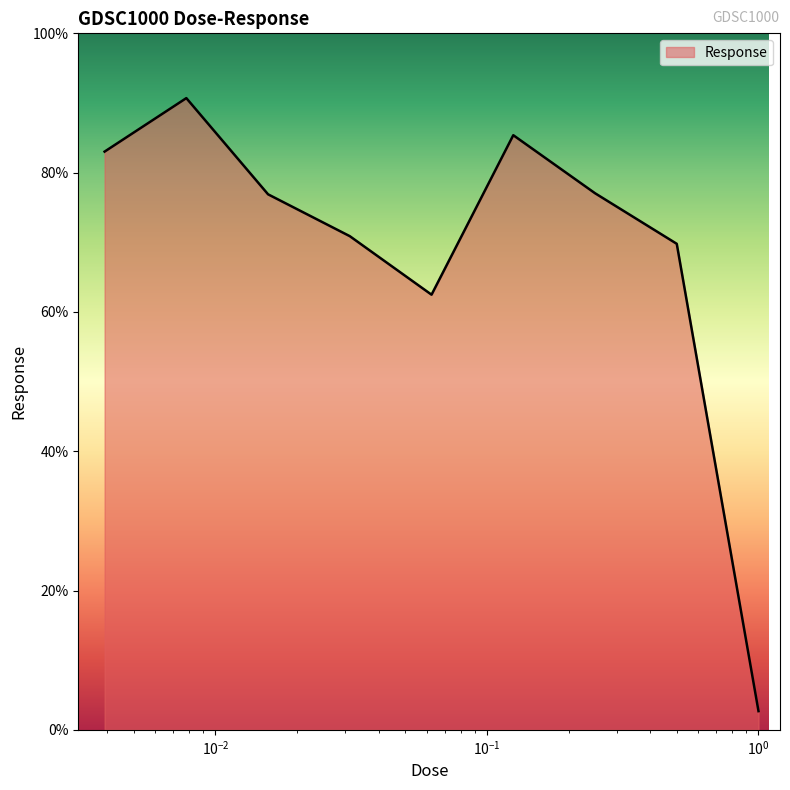

What is the difference between the maximum and minimum values?

88.0